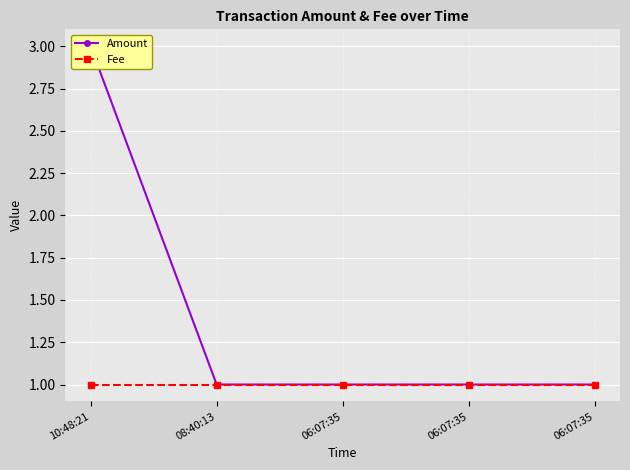

Reading left to right, transcribe all the data shown in this chart.

Amount: 3	1	1	1	1
Fee: 1	1	1	1	1